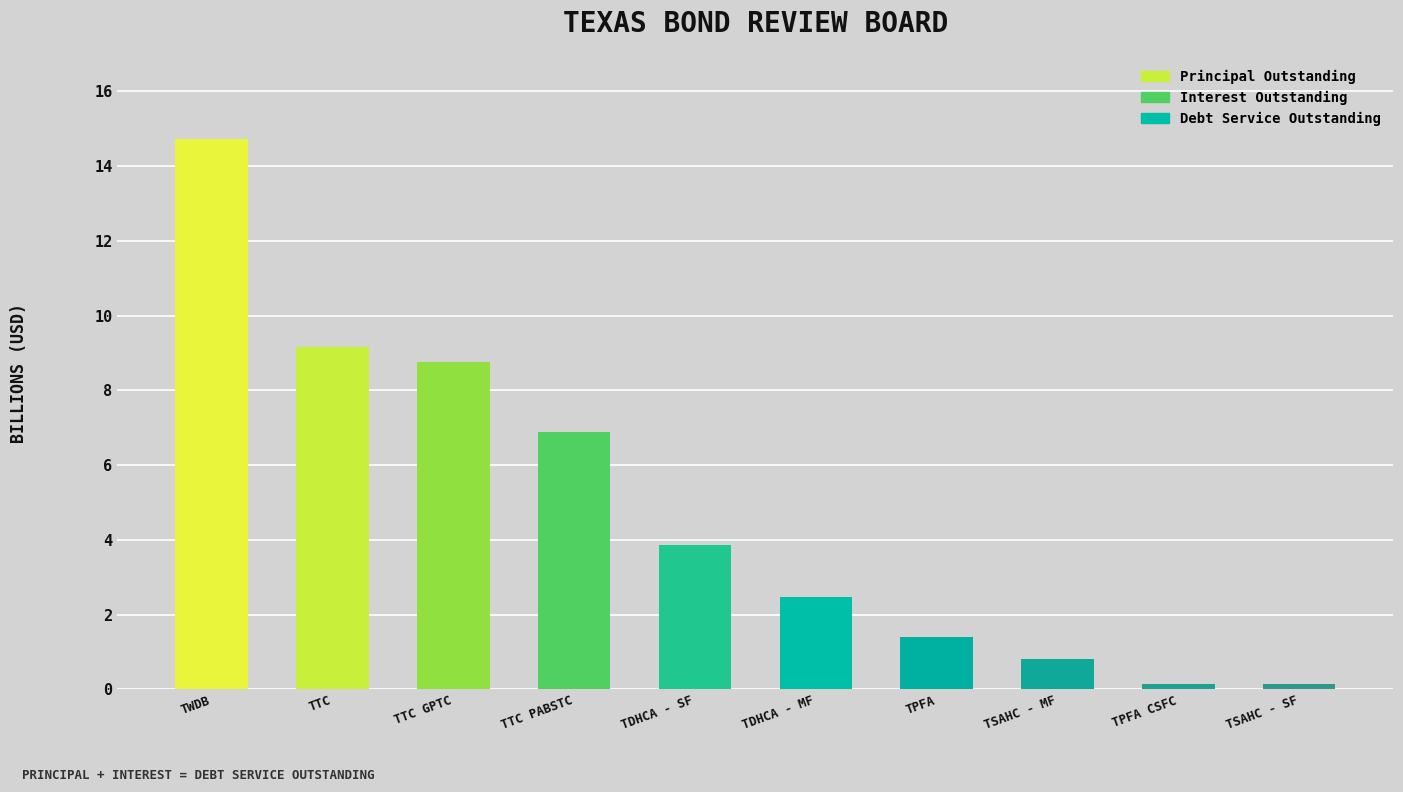

What is the ratio of the value at TDHCA - SF to the value at TTC?

0.4